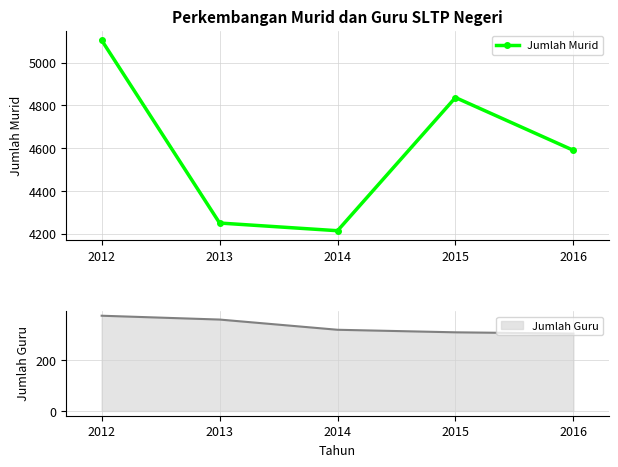

Between 2012 and 2016, which is larger?

2012